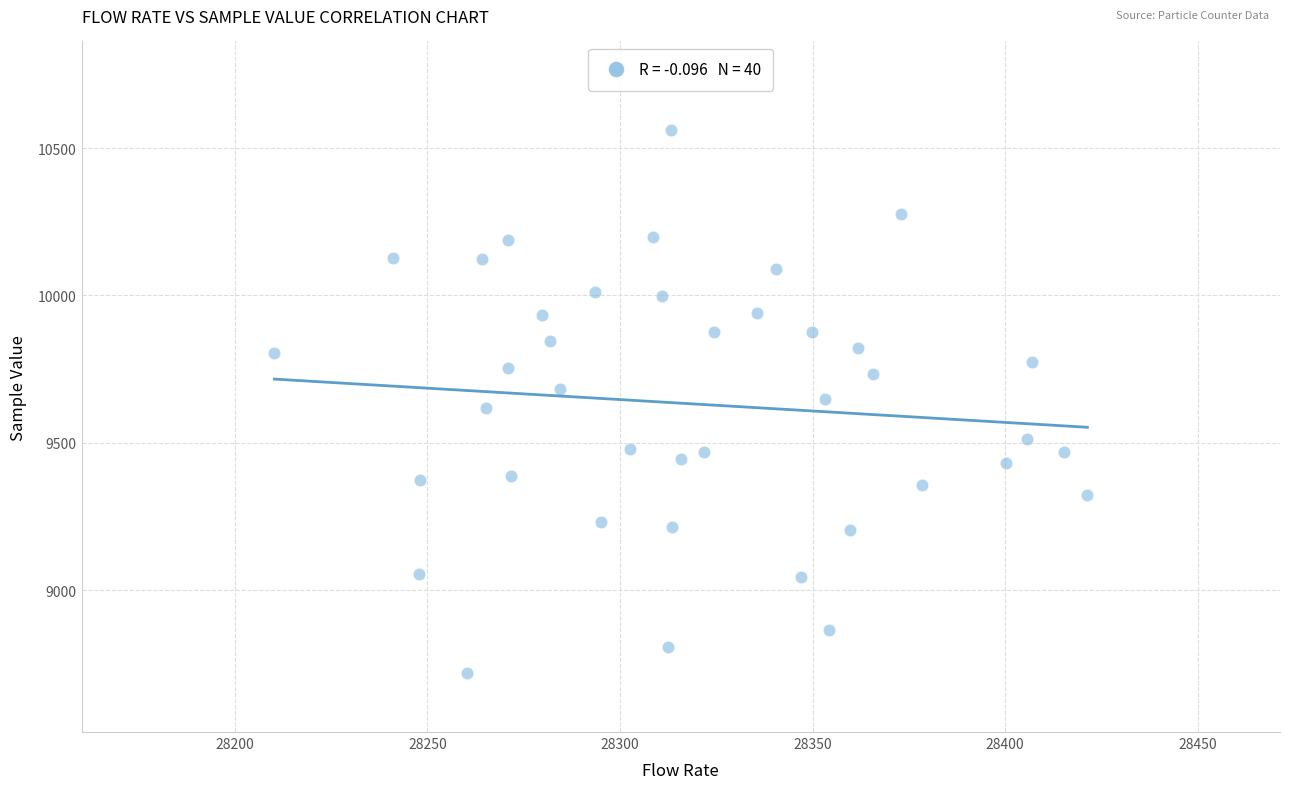

What is the range of Y values (max minus min)?

1844